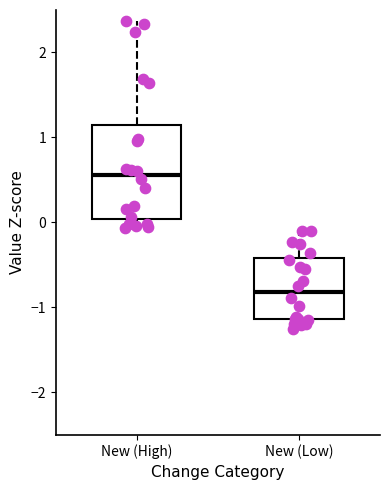

Where does the median line of the box for New (Low) sit on the y-axis? The values are not printed on the chart, so give them approximately, as read against the axis.

-0.8